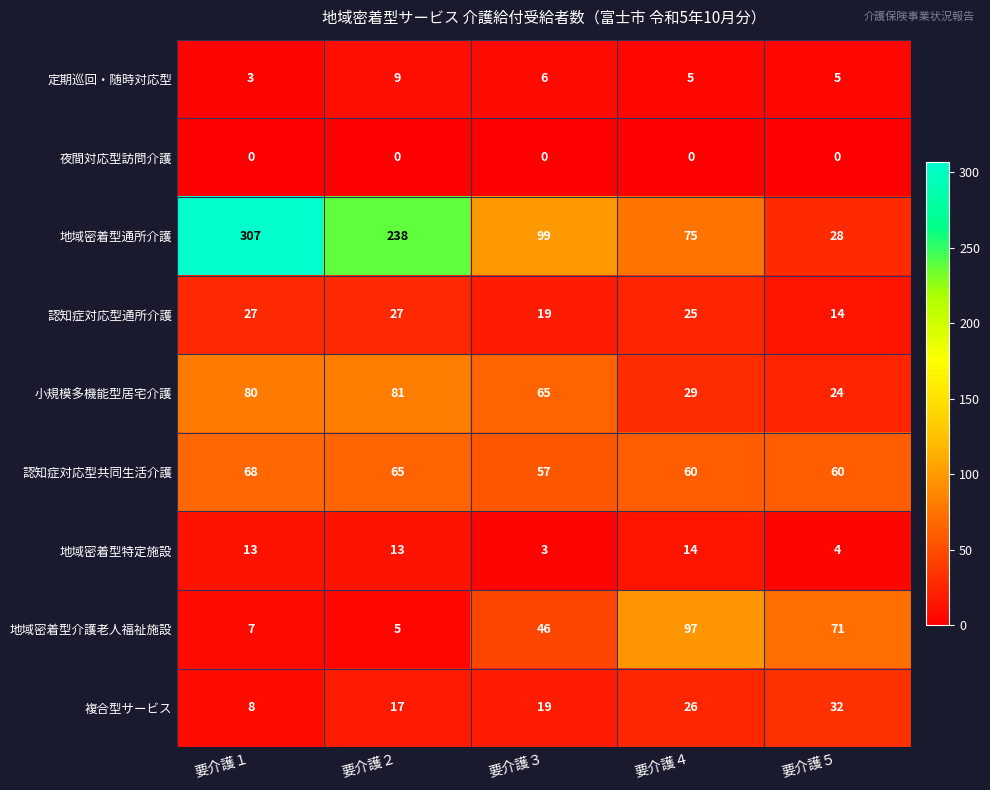

At how many categories does at least one series exceed 212?

2